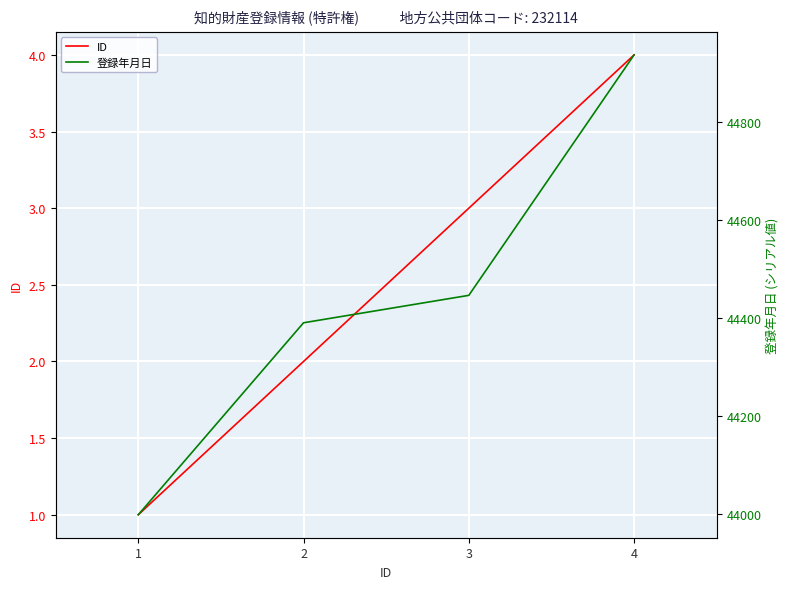

The ID series shows 5 at 3. True or false?

False